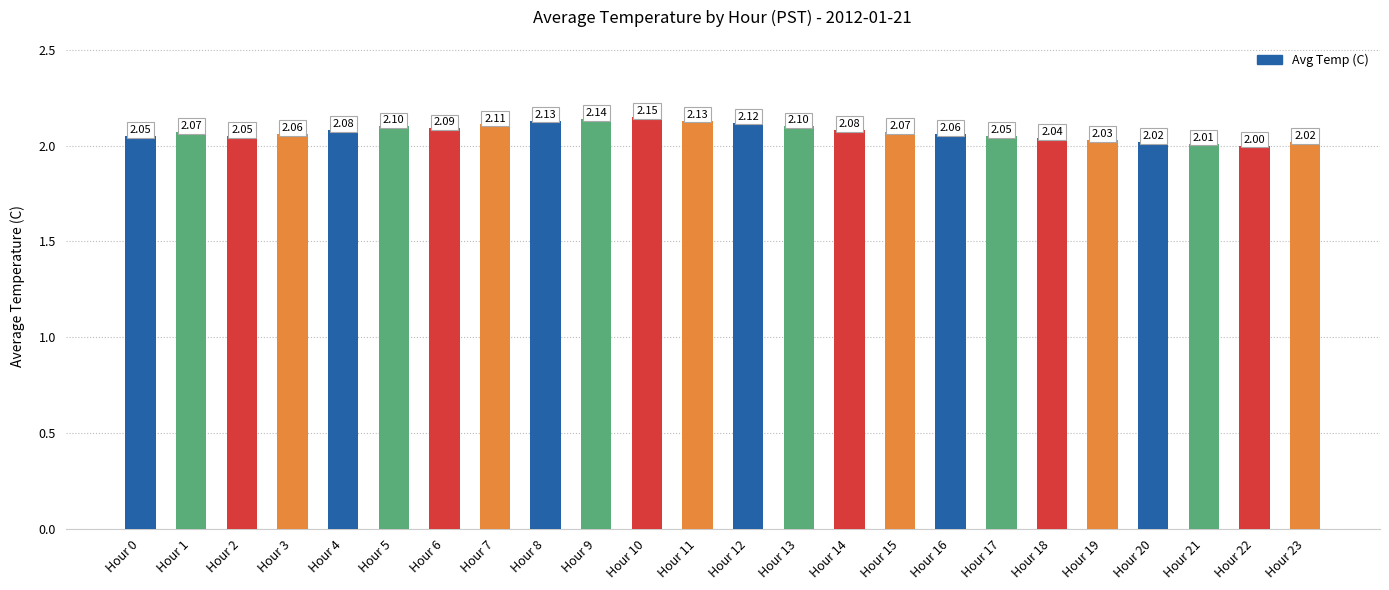

The chart shows a value of 2.0 at Hour 23. True or false?

True